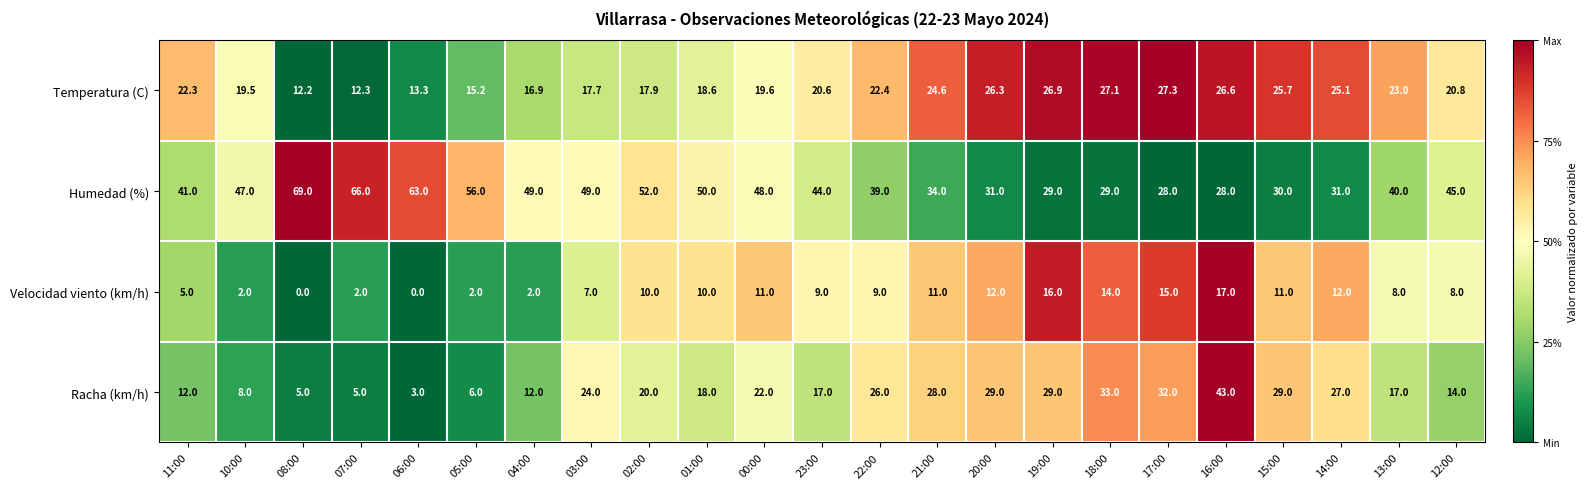

The value of Temperatura (C) at 05:00 is 6.2. True or false?

False